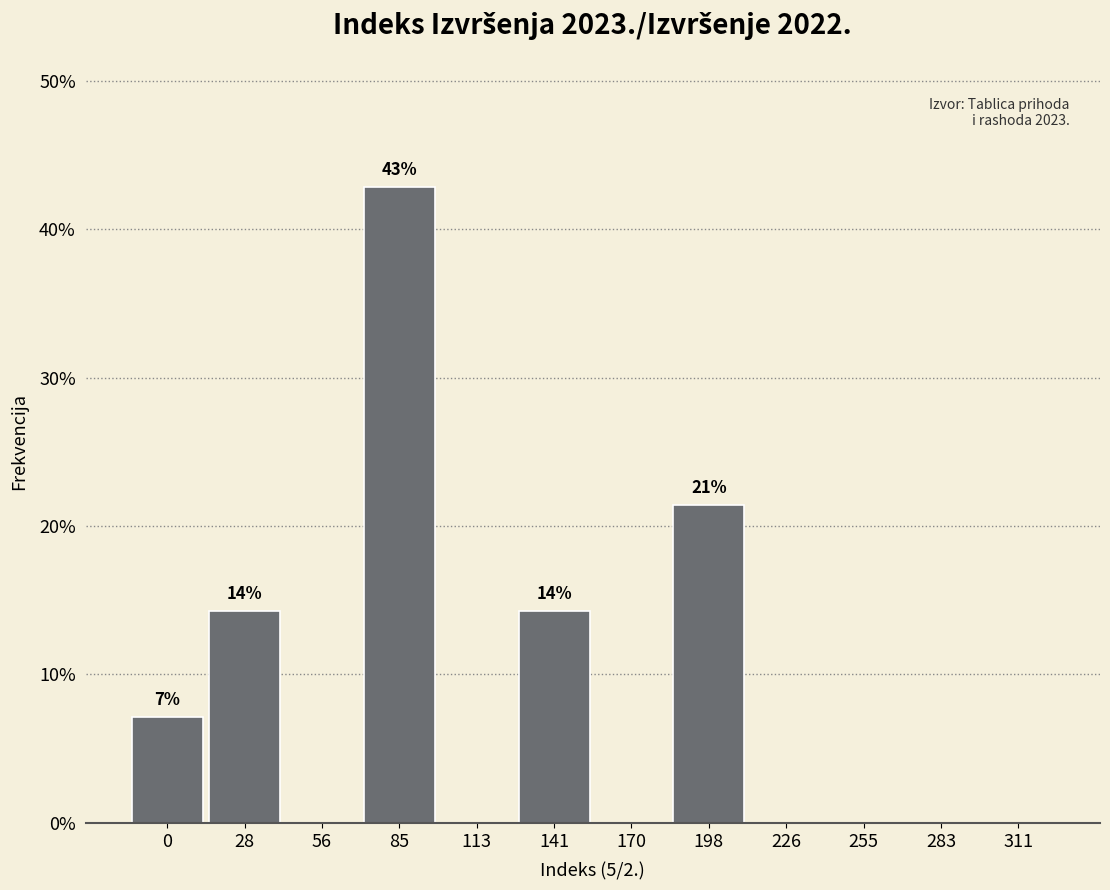

Reading left to right, transcribe all the data shown in this chart.

0=7.1	28=14.3	56=0.0	85=42.9	113=0.0	141=14.3	170=0.0	198=21.4	226=0.0	255=0.0	283=0.0	311=0.0